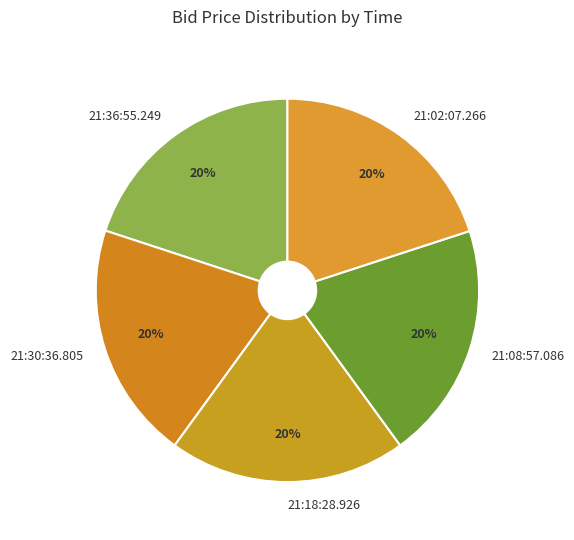

What percentage is the 21:36:55.249 slice, to the nearest percent?

20%